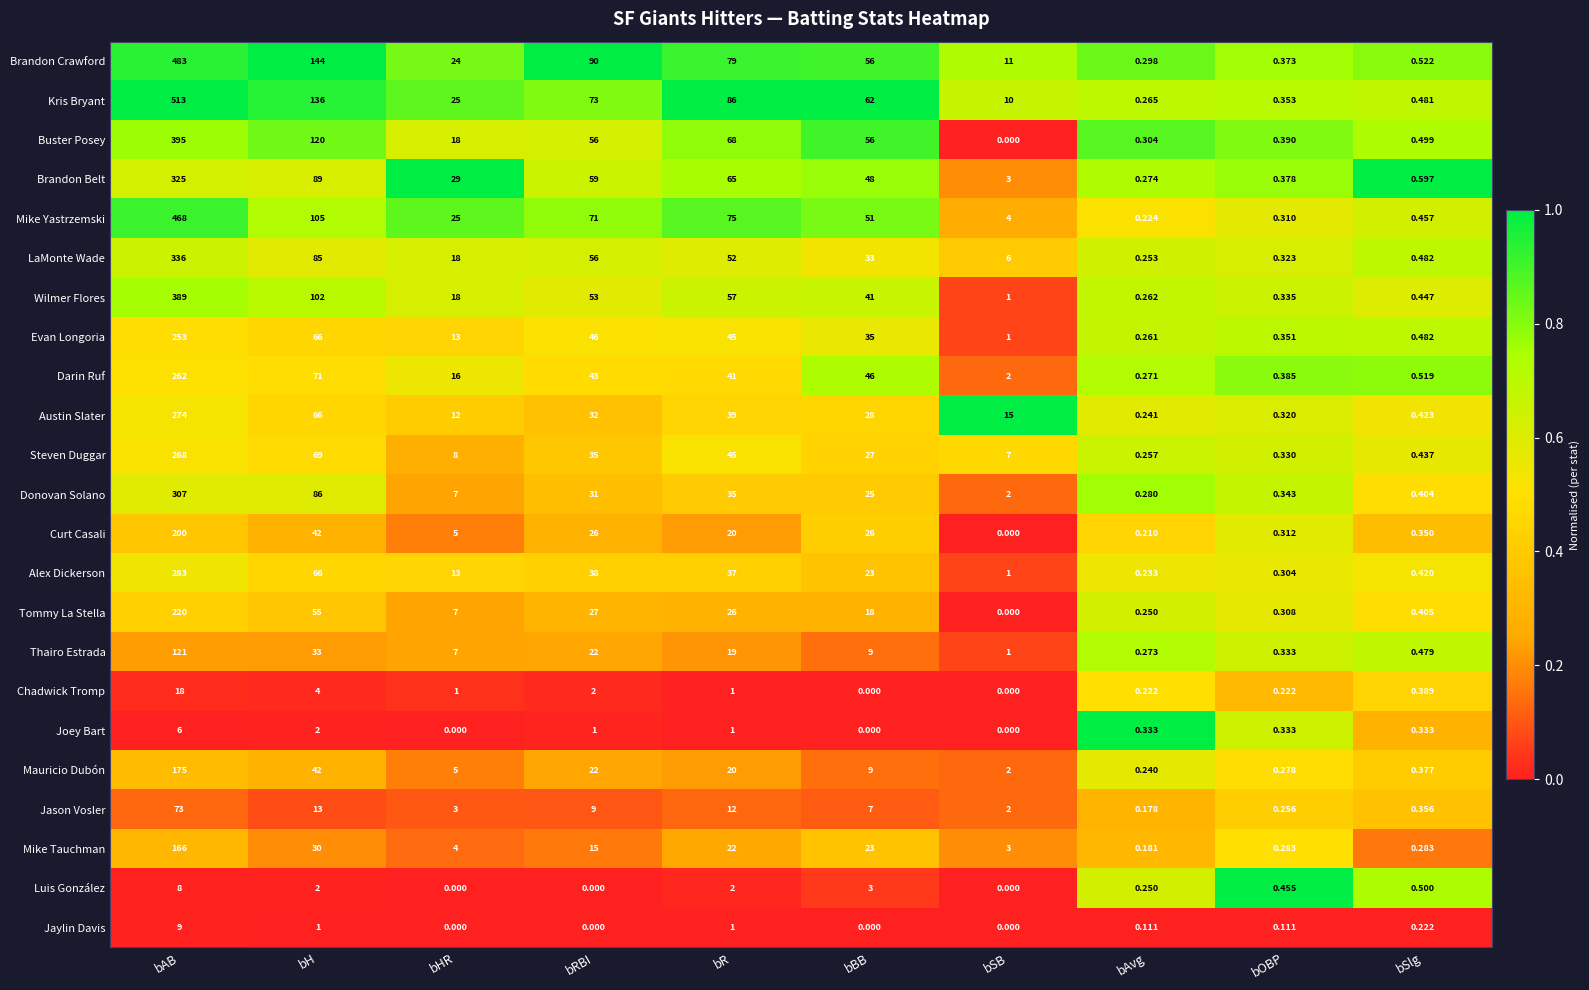

Rank the series by their maximum value, from lowest to highest.

Joey Bart, Luis González, Jaylin Davis, Chadwick Tromp, Jason Vosler, Thairo Estrada, Mike Tauchman, Mauricio Dubón, Curt Casali, Tommy La Stella, Evan Longoria, Darin Ruf, Steven Duggar, Austin Slater, Alex Dickerson, Donovan Solano, Brandon Belt, LaMonte Wade, Wilmer Flores, Buster Posey, Mike Yastrzemski, Brandon Crawford, Kris Bryant